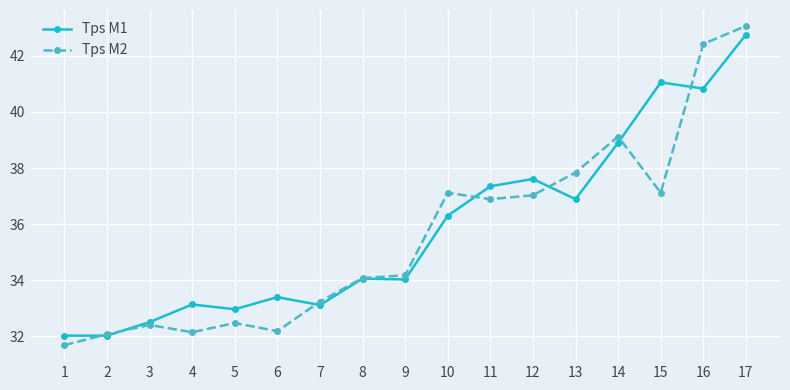

What are all the series names shown in the legend?

Tps M1, Tps M2